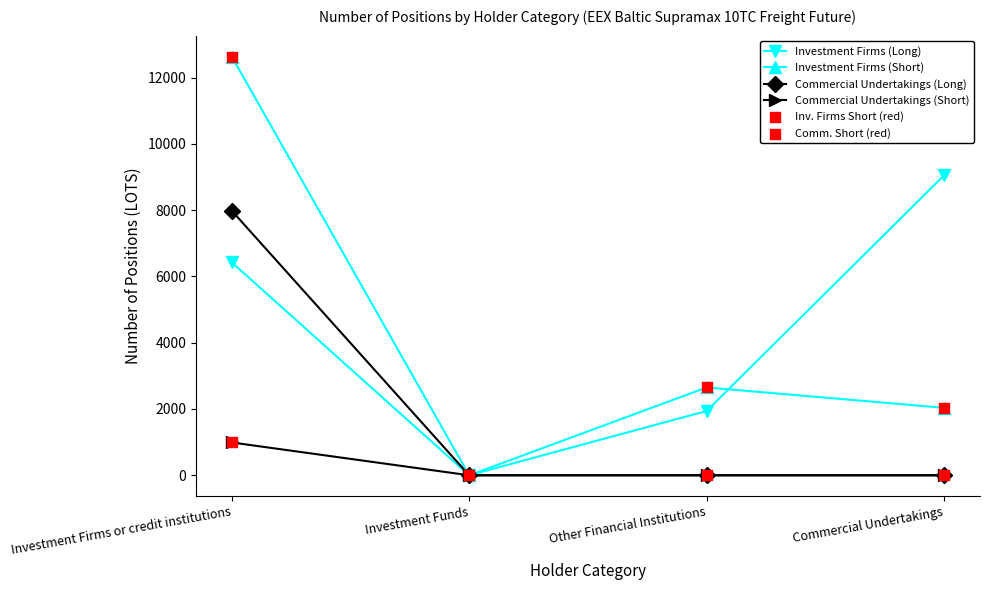

Which series has the widest spread of values?

Investment Firms (Short)